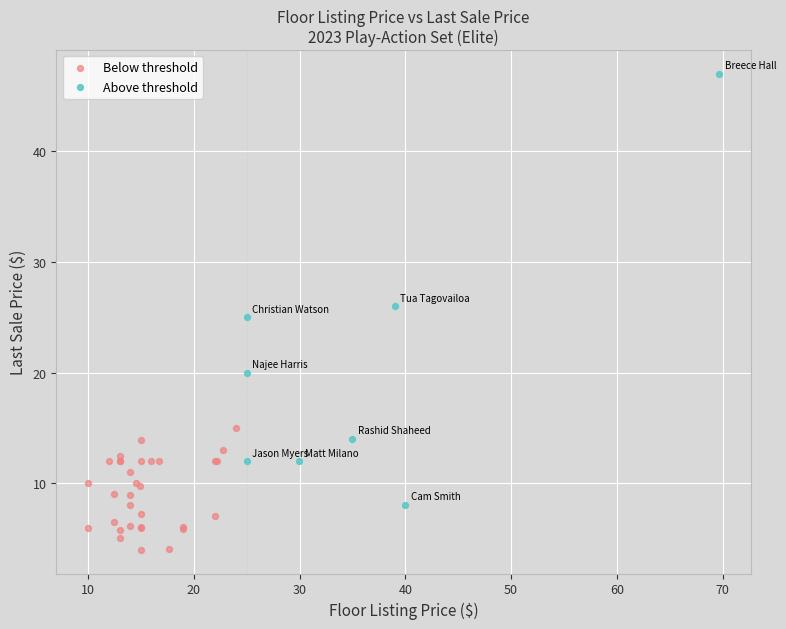

Which series reaches the minimum Y coordinate?

Below threshold